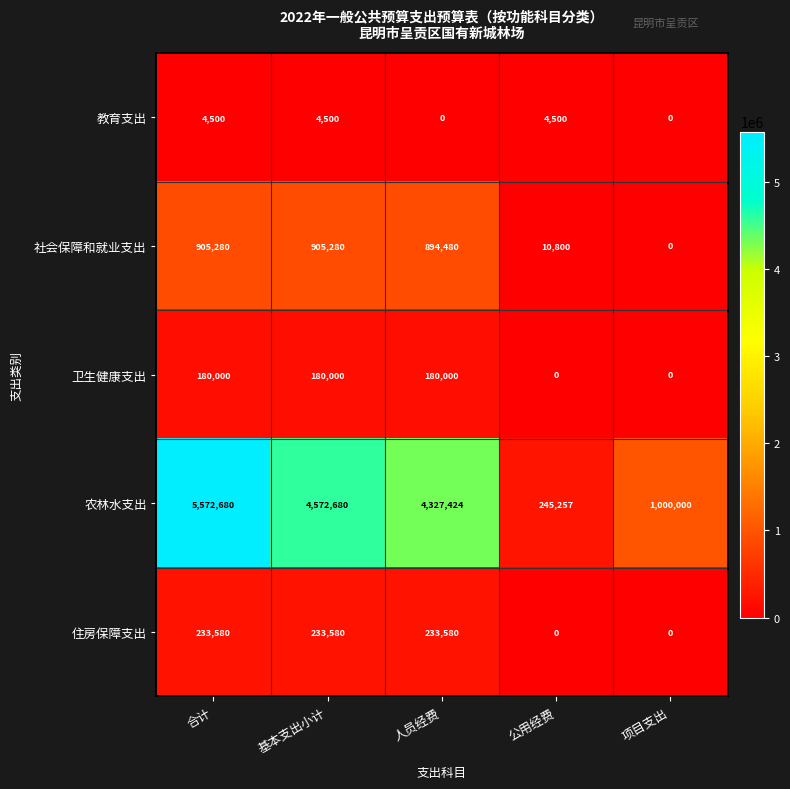

Reading left to right, what are all the values shown in this chart?

教育支出: 合计=4500	基本支出小计=4500	人员经费=0	公用经费=4500	项目支出=0
社会保障和就业支出: 合计=905280	基本支出小计=905280	人员经费=894480	公用经费=10800	项目支出=0
卫生健康支出: 合计=180000	基本支出小计=180000	人员经费=180000	公用经费=0	项目支出=0
农林水支出: 合计=5572680	基本支出小计=4572680	人员经费=4327424	公用经费=245257	项目支出=1000000
住房保障支出: 合计=233580	基本支出小计=233580	人员经费=233580	公用经费=0	项目支出=0